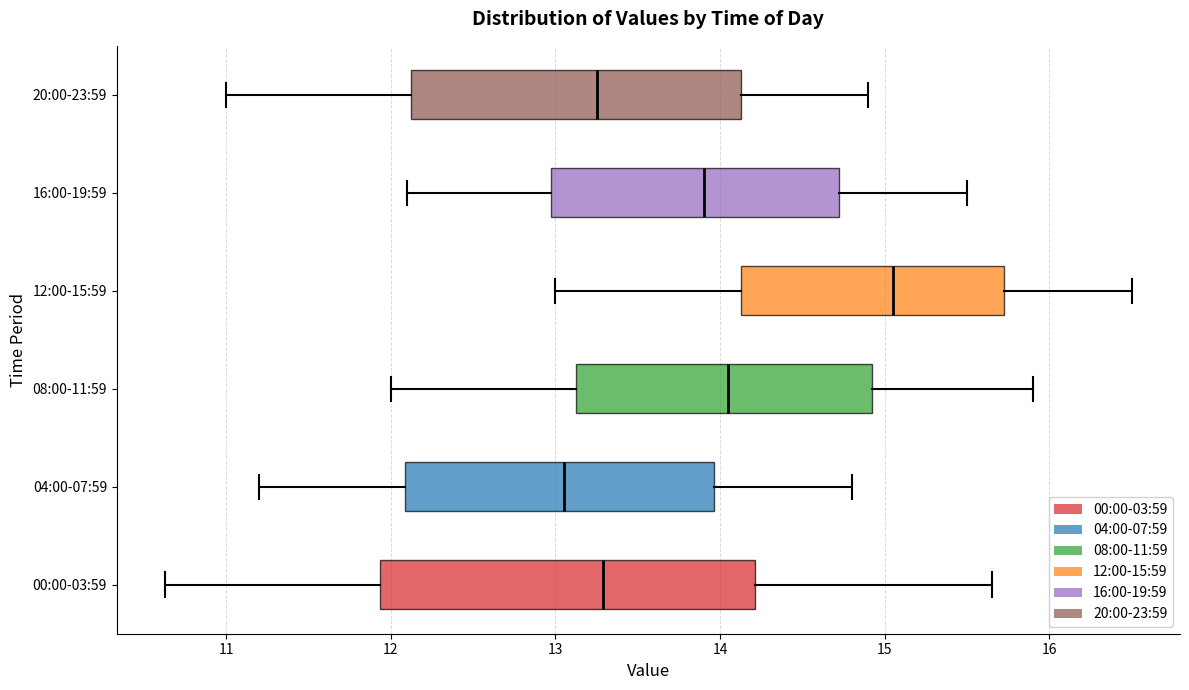

Reading bottom to top, read every box against the x-axis: the position of its median line, the range the box covers, and the ends of its whiskers. The values are not printed on the chart, so give them approximately, as read against the axis.

00:00-03:59: median 13.3, box 11.9 to 14.2, whiskers 10.6 to 15.7
04:00-07:59: median 13.1, box 12.1 to 14.0, whiskers 11.2 to 14.8
08:00-11:59: median 14.1, box 13.1 to 14.9, whiskers 12.0 to 15.9
12:00-15:59: median 15.1, box 14.1 to 15.7, whiskers 13.0 to 16.5
16:00-19:59: median 13.9, box 13.0 to 14.7, whiskers 12.1 to 15.5
20:00-23:59: median 13.3, box 12.1 to 14.1, whiskers 11.0 to 14.9